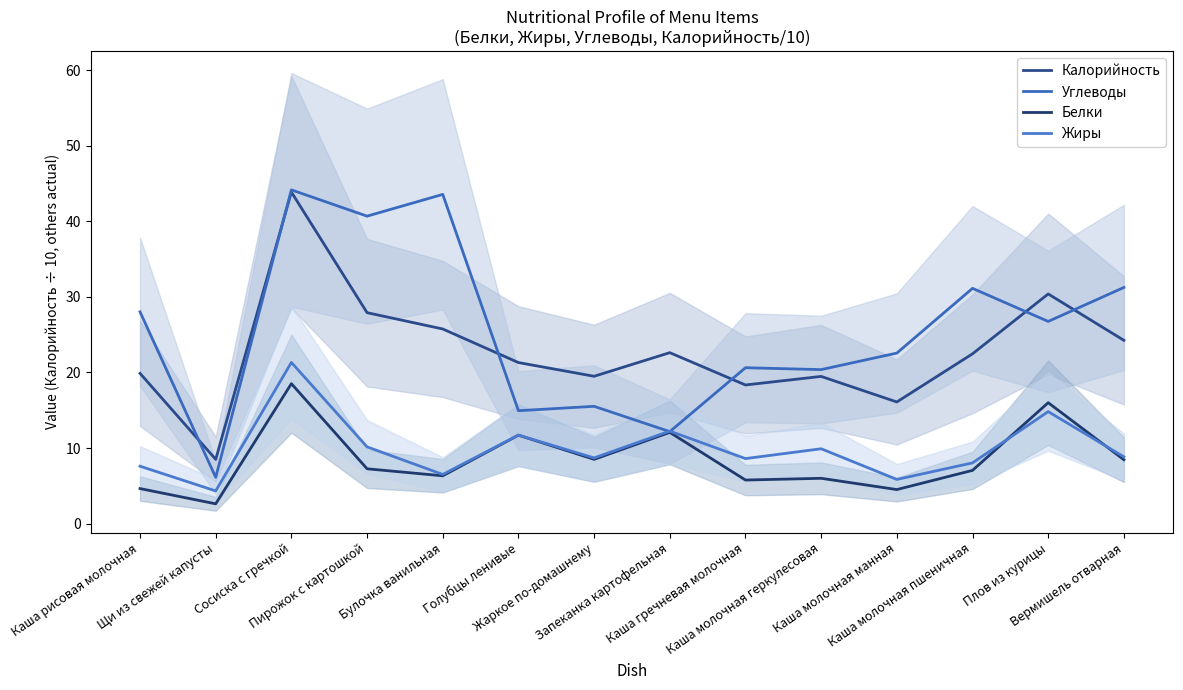

Which series changed the most between Каша рисовая молочная and Булочка ванильная?

Углеводы